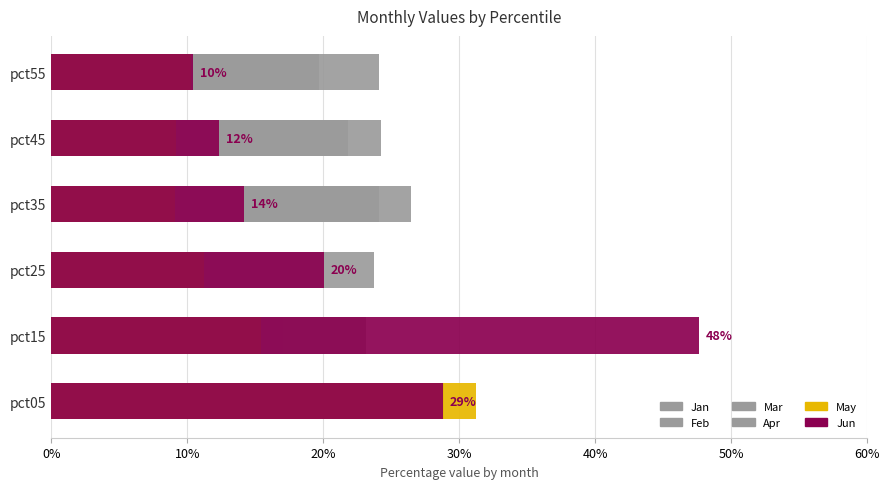

Are the bars horizontal?

Yes